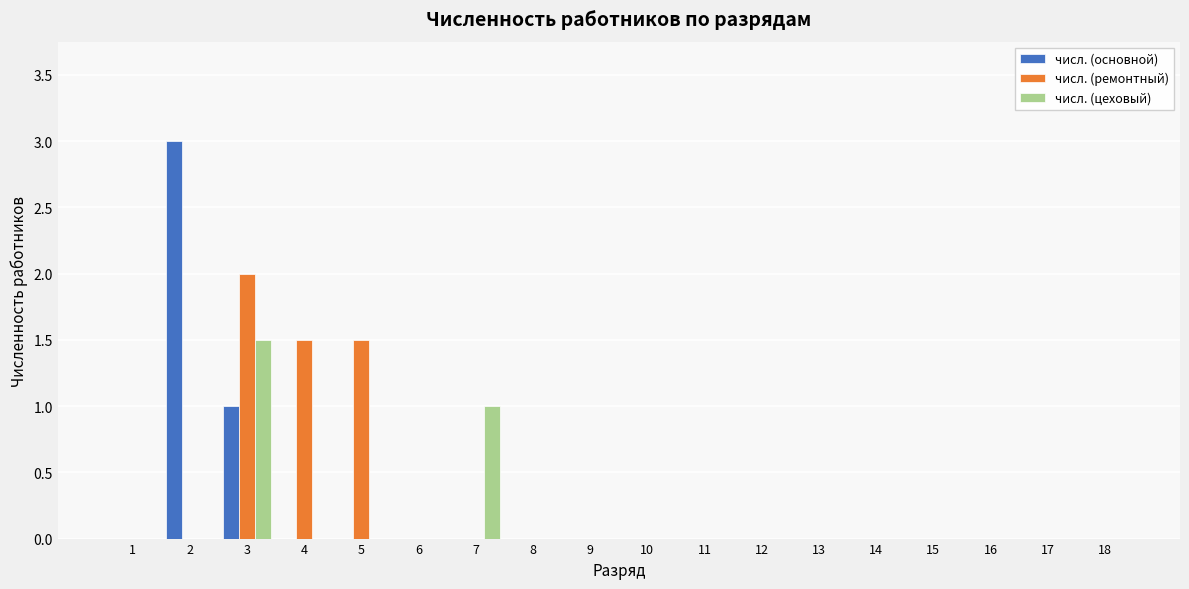

What is the sum of all числ. (основной) values?

4.0